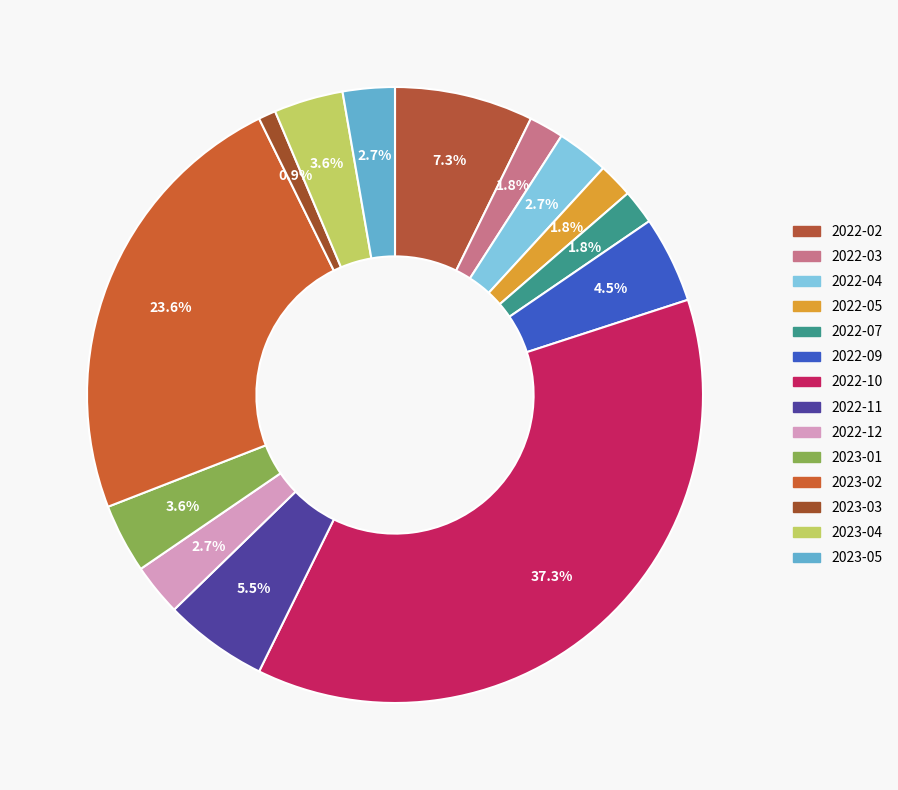

Approximately how many times larger is the value at 2022-10 compared to 2022-03?

20.5